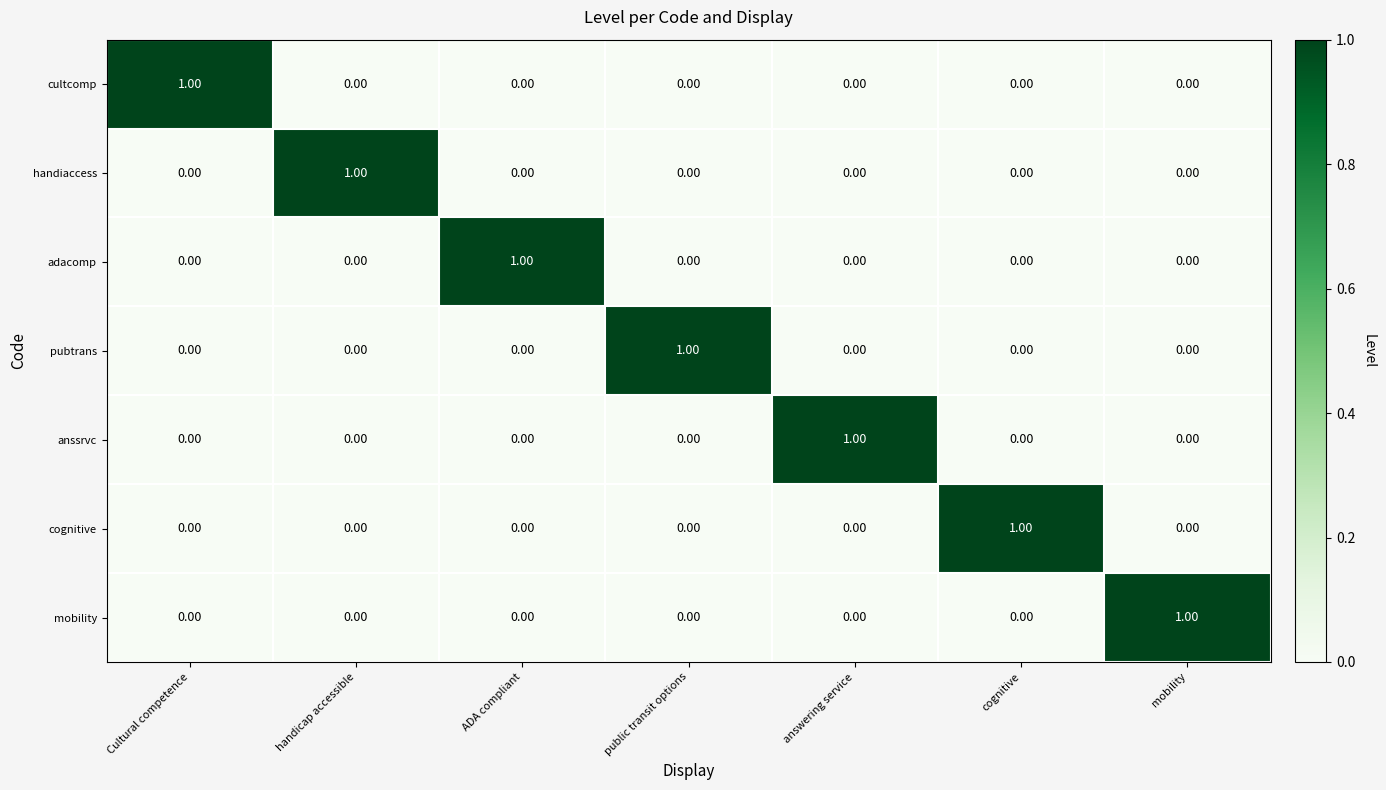

At how many categories does at least one series exceed 0?

7